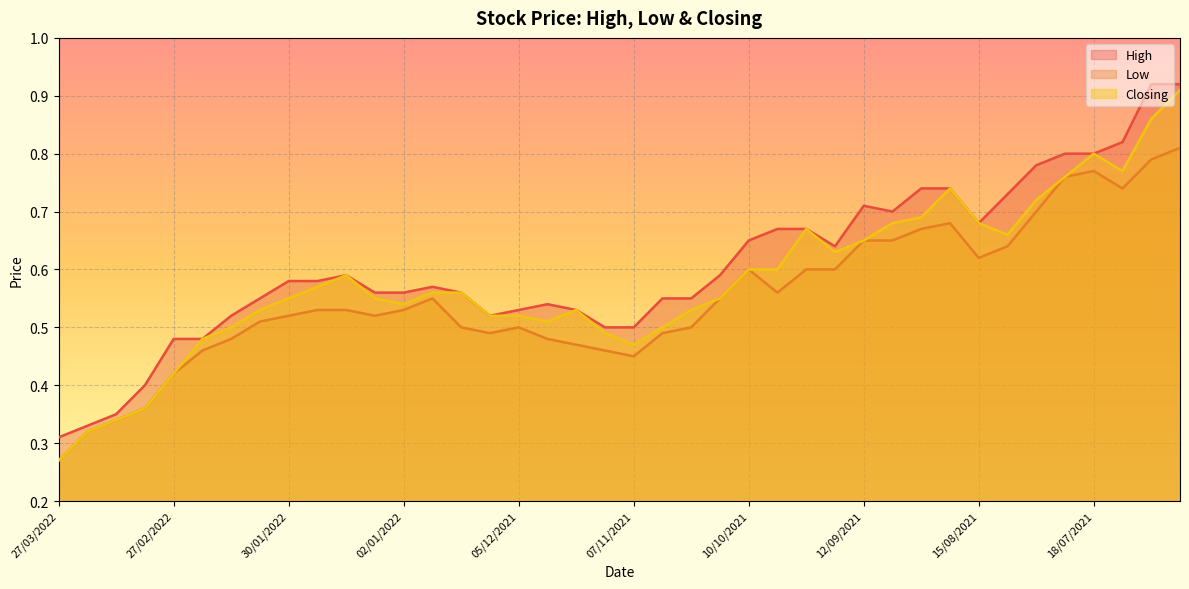

What position from the left is 10/10/2021?

25